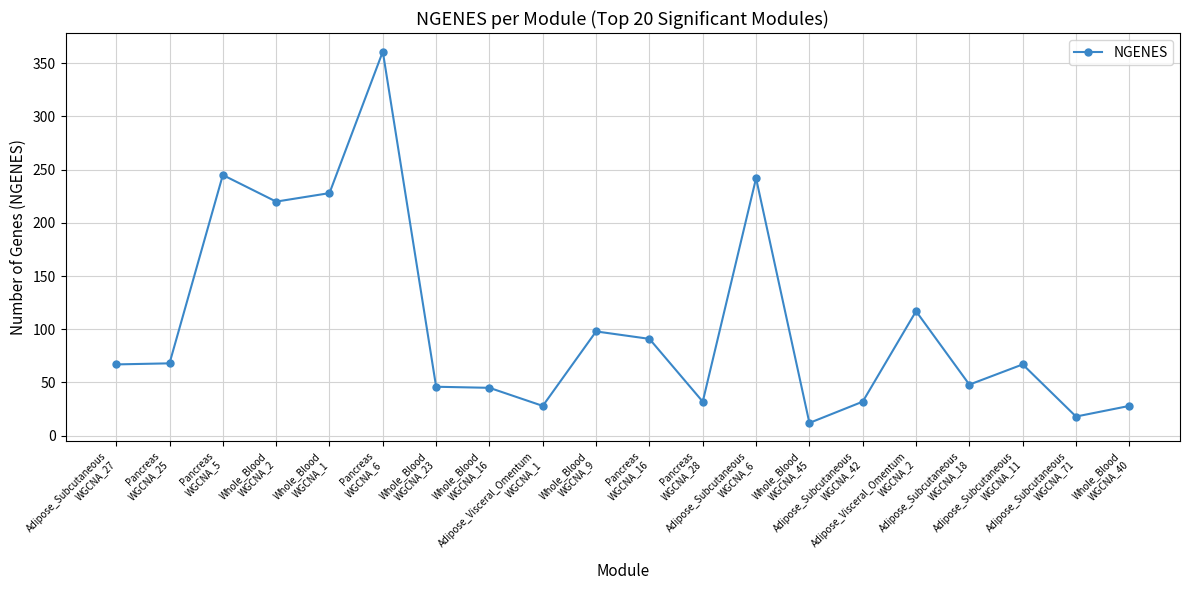

Is it true that the value at Pancreas
WGCNA_16 is 59?

False